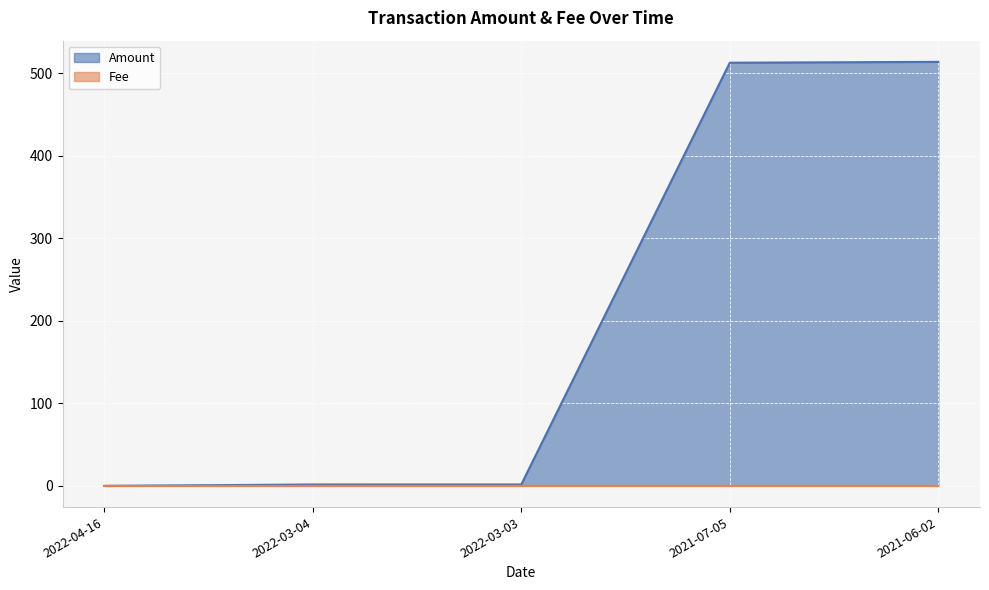

How many times do Amount and Fee cross each other?

1